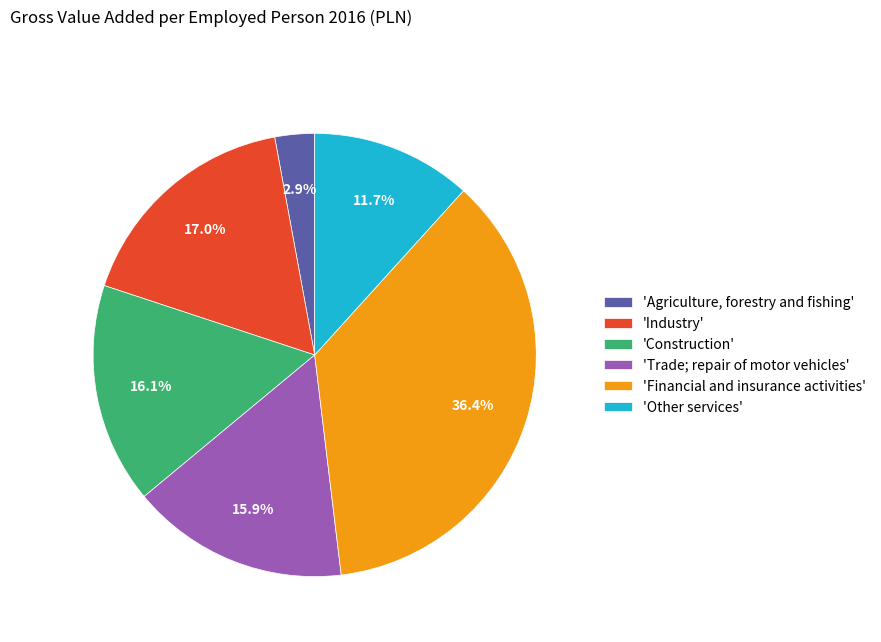

Does any single category account for the majority?

No